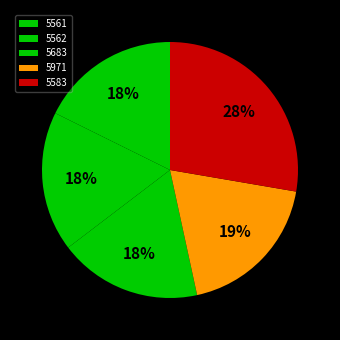

What is the total percentage of 5683 and 5562?

35.7%